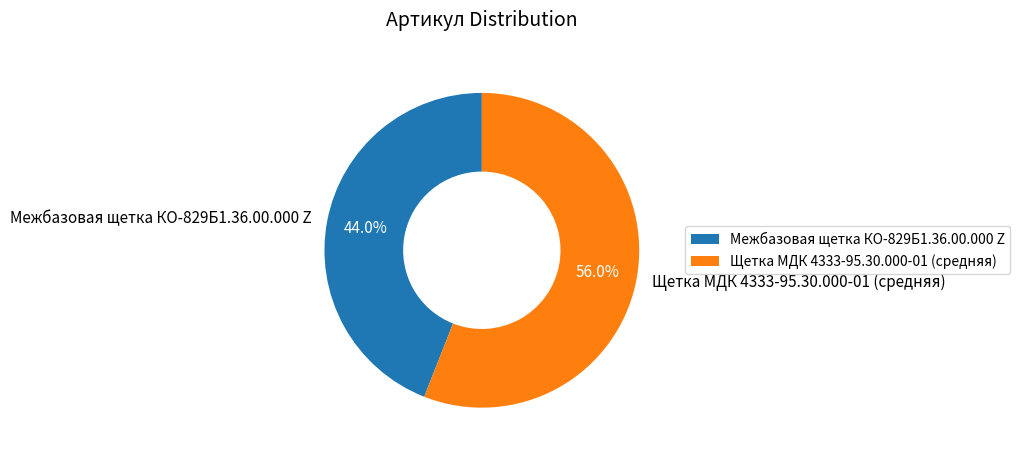

How many segments does this pie chart have?

2